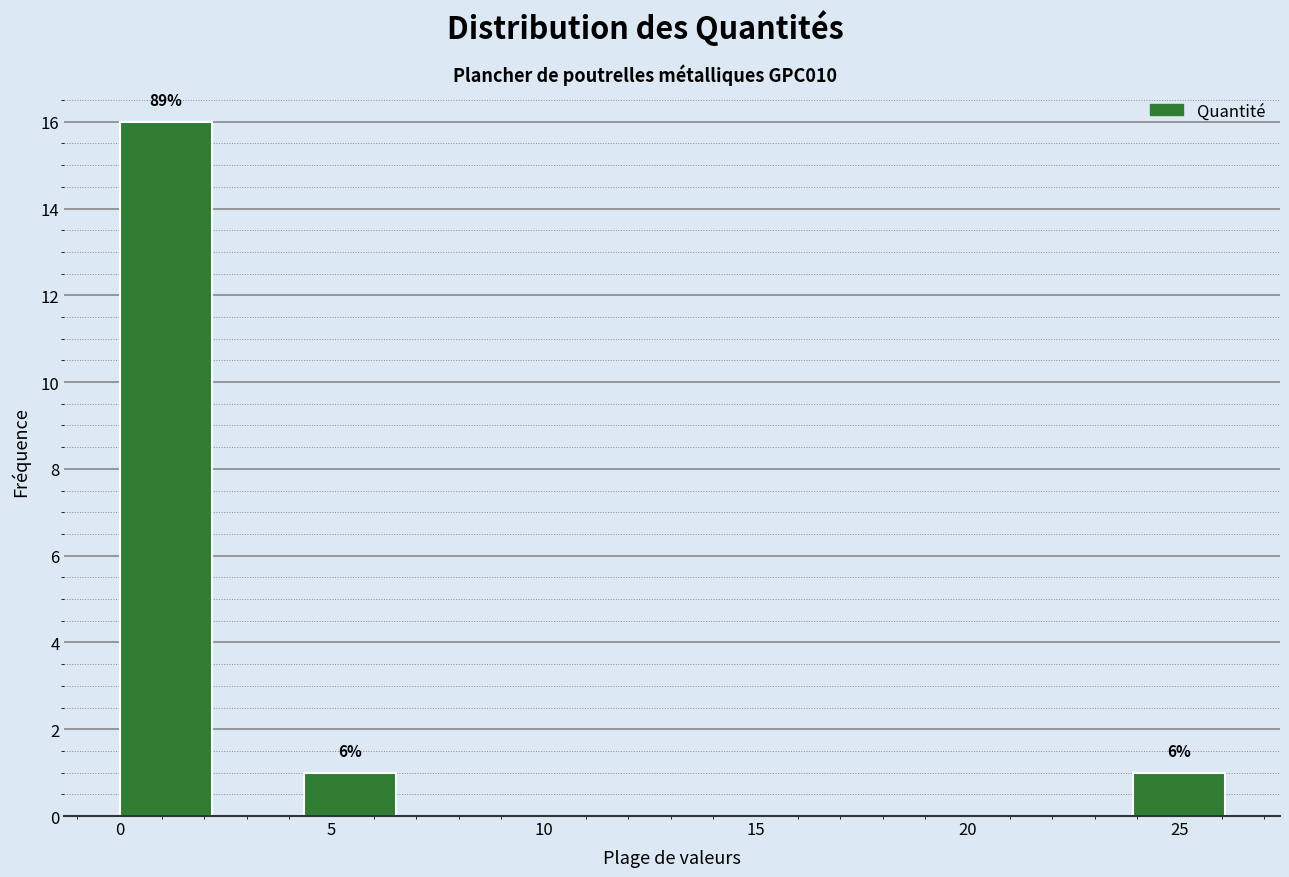

Which range on the x-axis has the tallest bar?

0.0 to 2.0